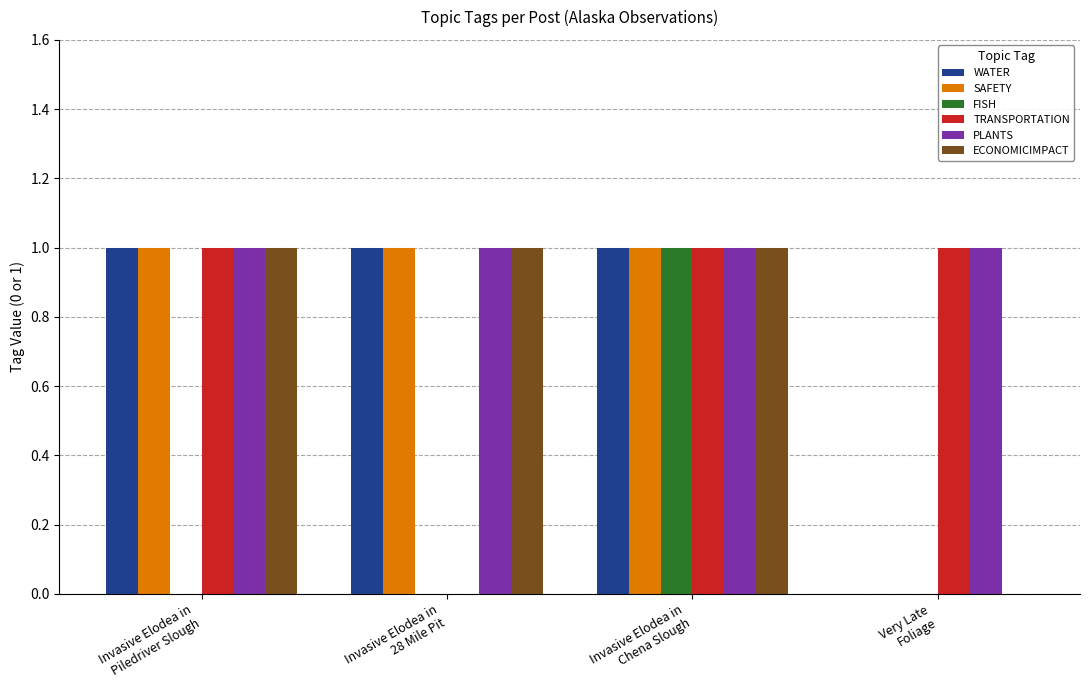

What is the sum of all ECONOMICIMPACT values?

3